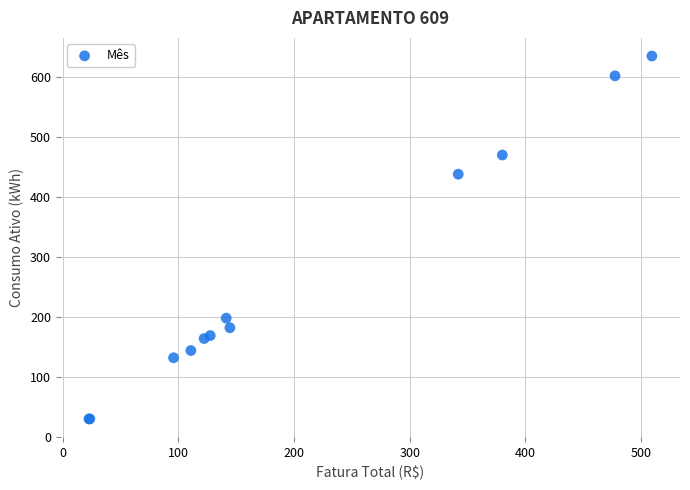

What Y value in the scatter plot is closest to 332?

438